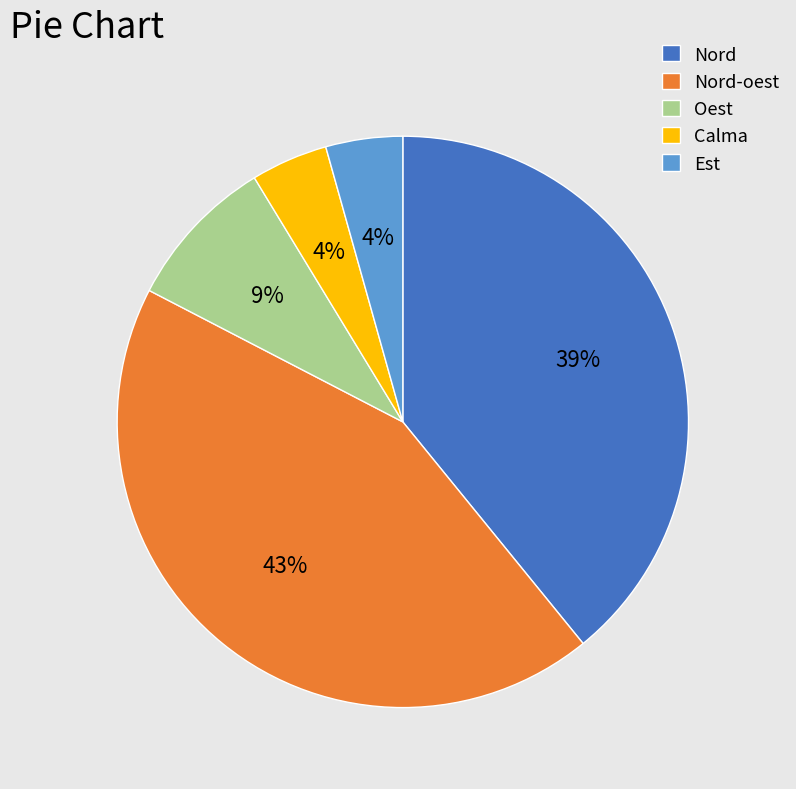

Which category has the biggest portion of the pie?

Nord-oest